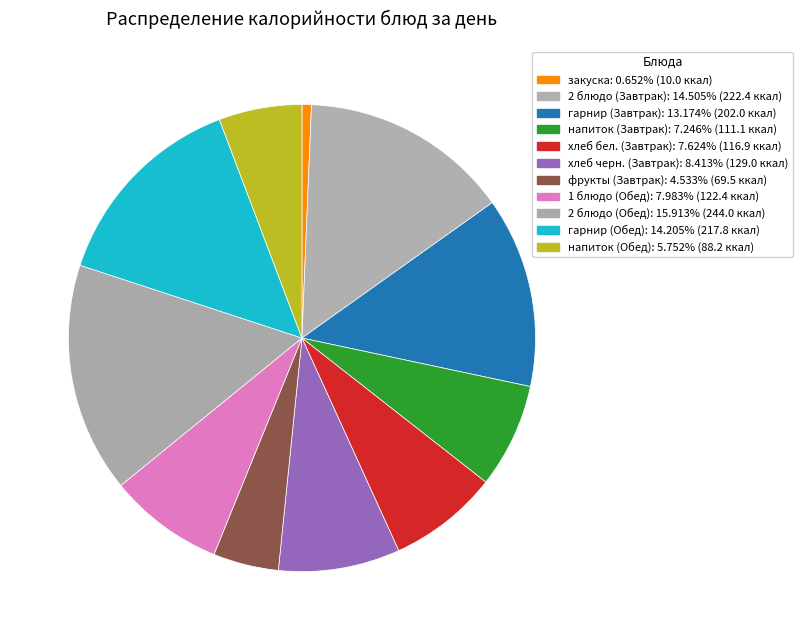

What is the smallest slice in the pie chart?

закуска